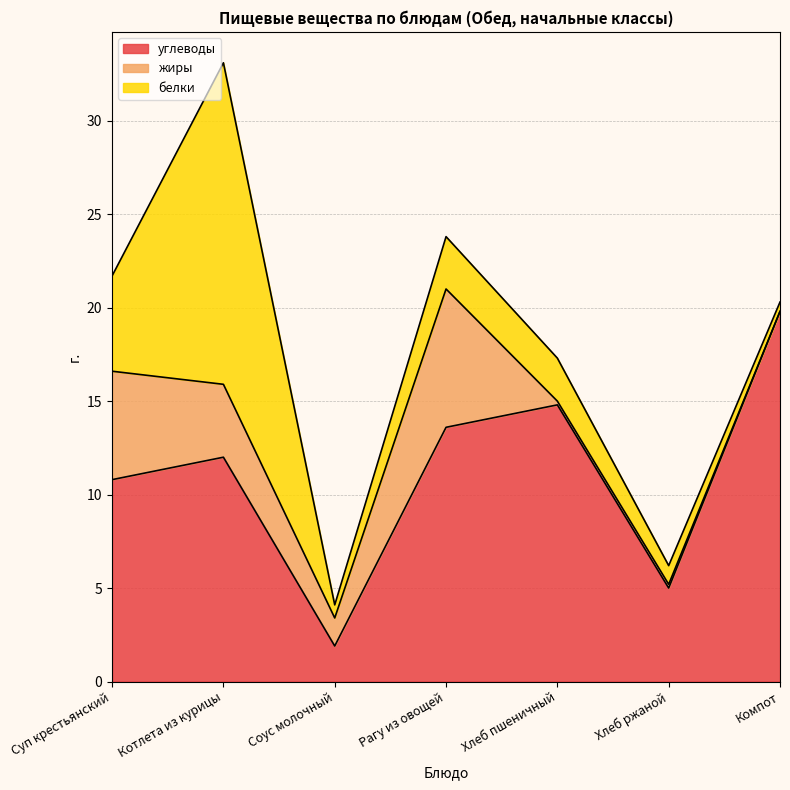

Reading right to left, extract all data points from this chart.

углеводы: 19.8	5.0	14.8	13.6	1.9	12.0	10.8
жиры: 0.0	0.2	0.2	7.4	1.5	3.9	5.8
белки: 0.5	1.0	2.3	2.8	0.7	17.2	5.1